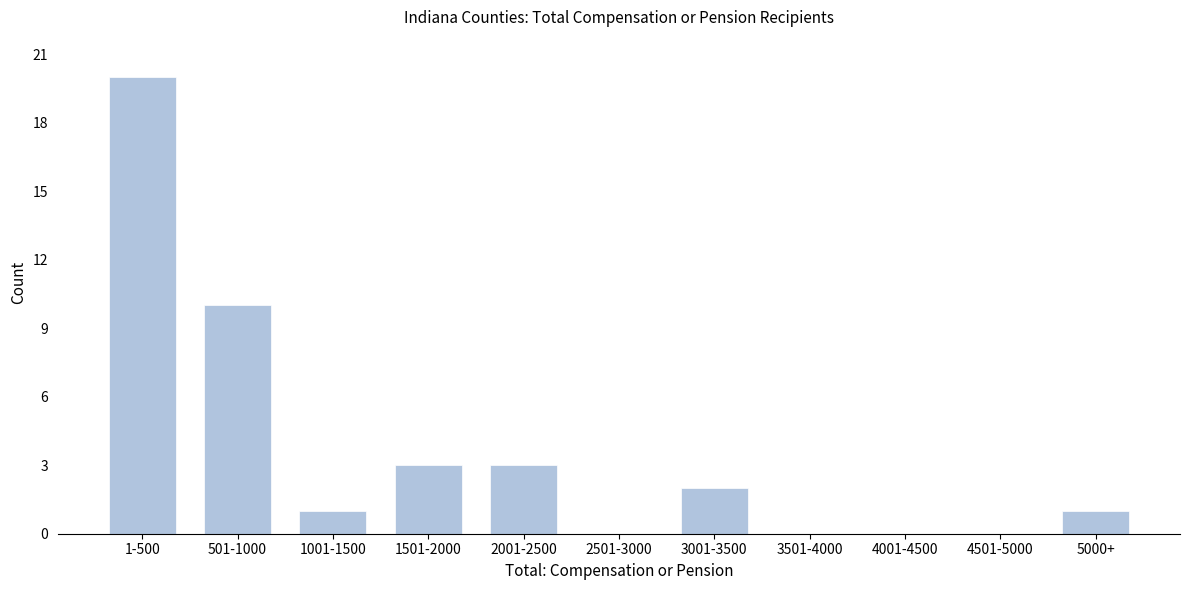

Which category has the highest value across all series?

1-500